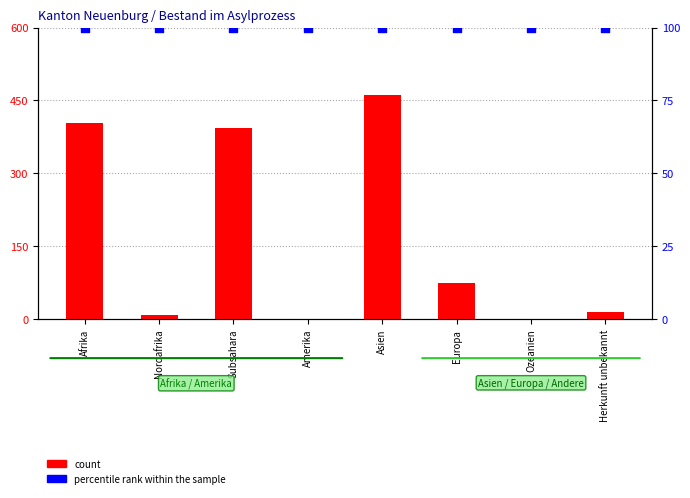

At which category is the sum across all series the highest?

Asien